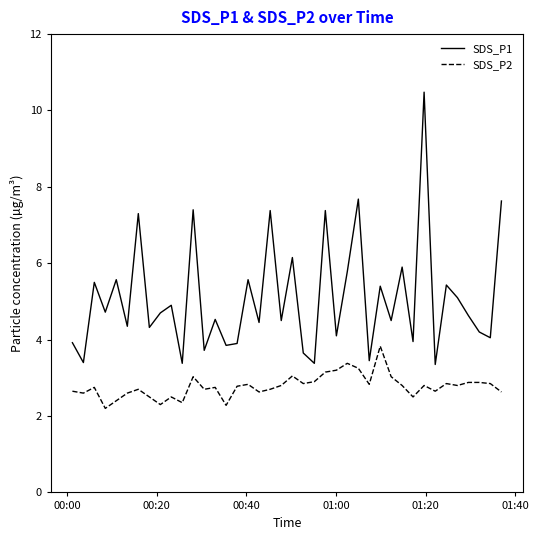

Which series has the largest total across all categories?

SDS_P1